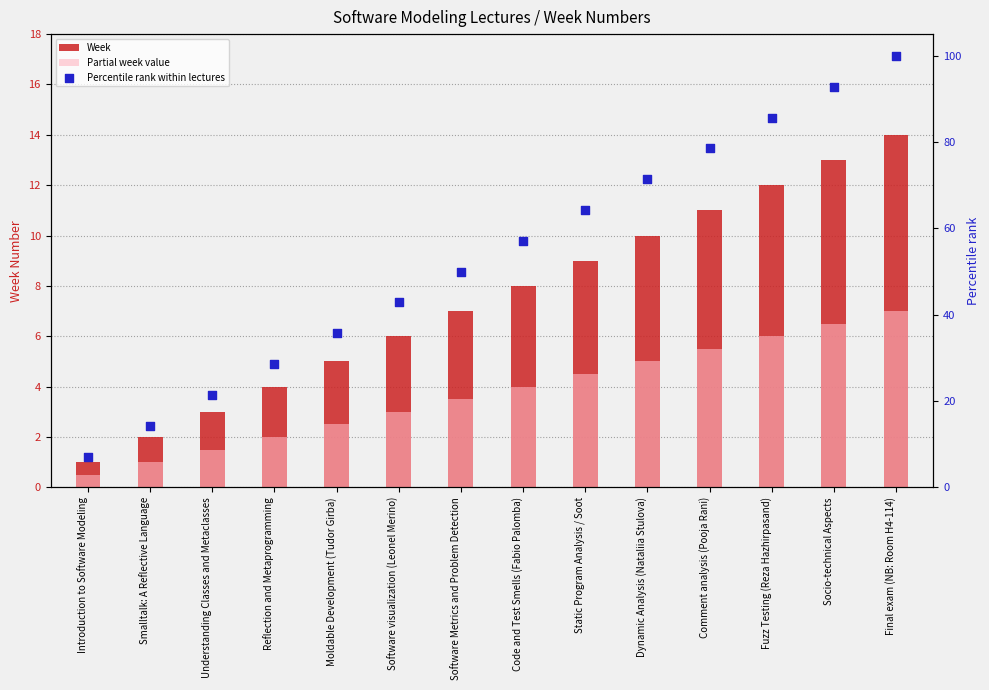

Which series contains the highest Y value?

Percentile rank within lectures